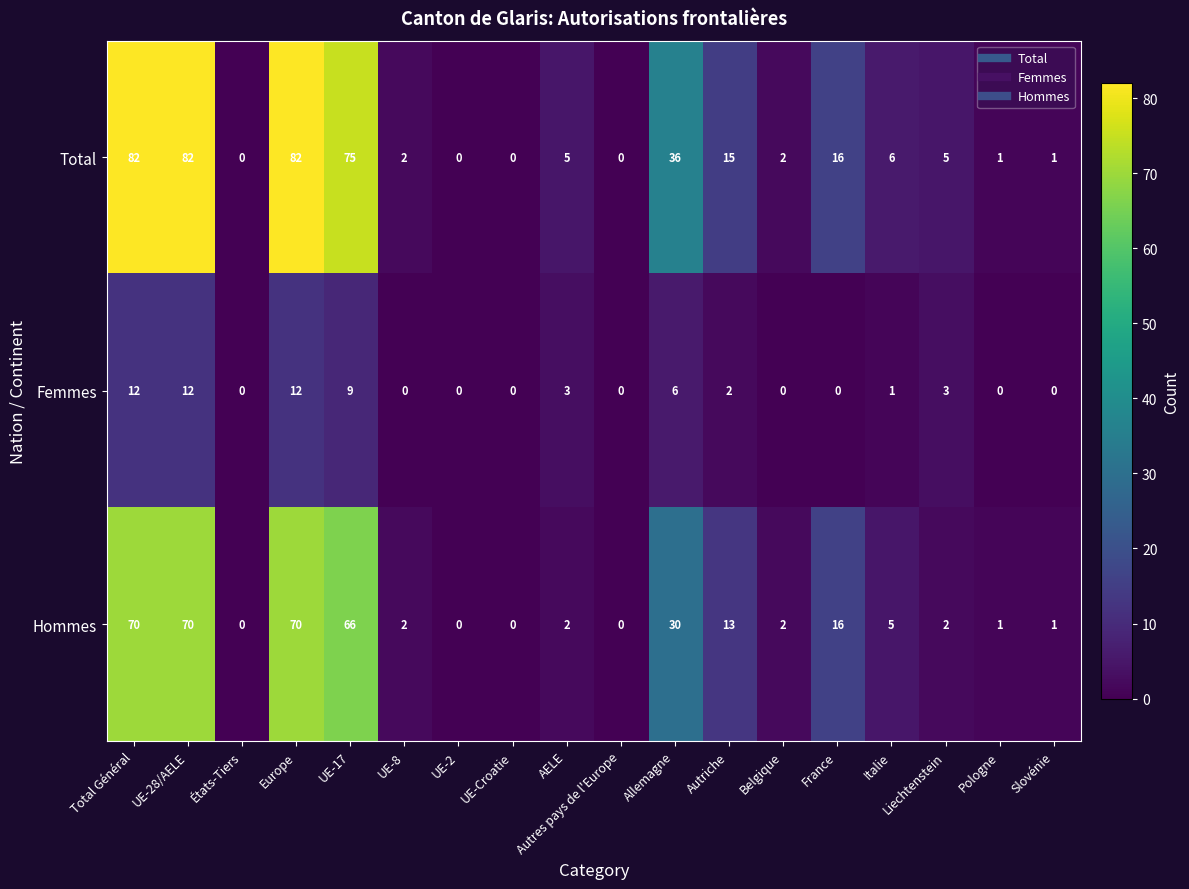

What is the sum of the Hommes values at Slovénie and UE-17?

67